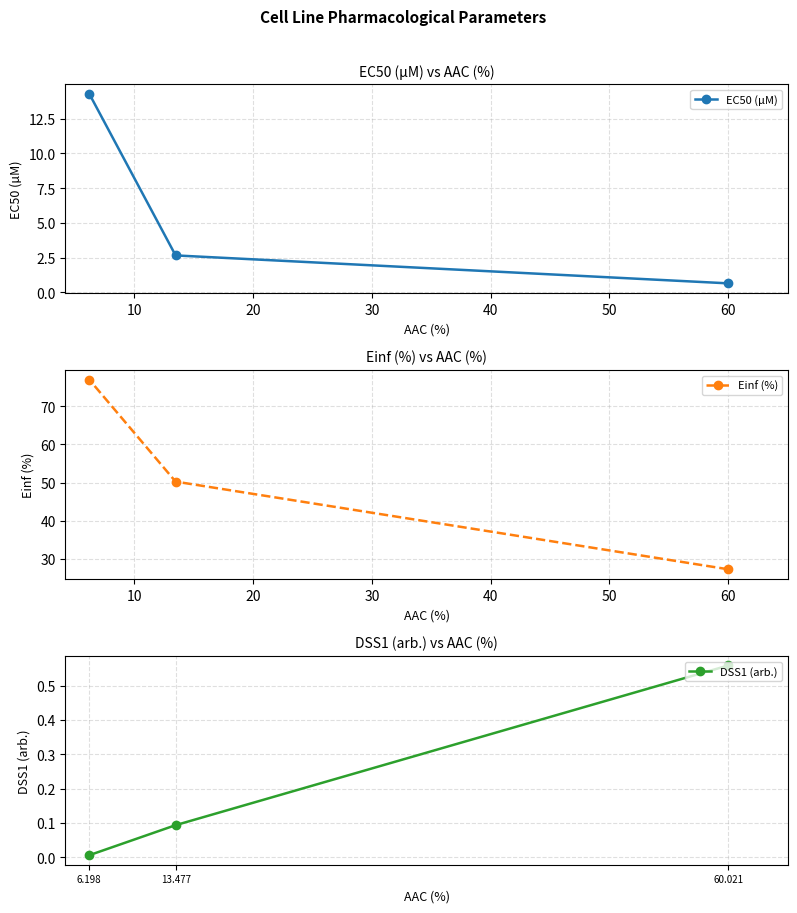

What are all the series names shown in the legend?

EC50 (µM), Einf (%), DSS1 (arb.)